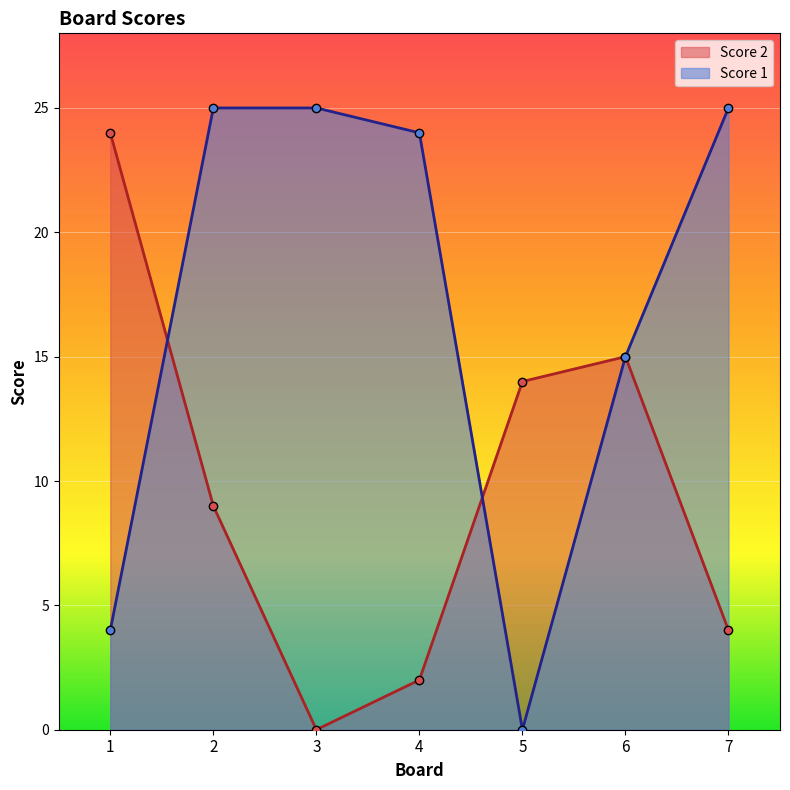

Between which two adjacent categories do Score 2 and Score 1 first intersect?

1 and 2